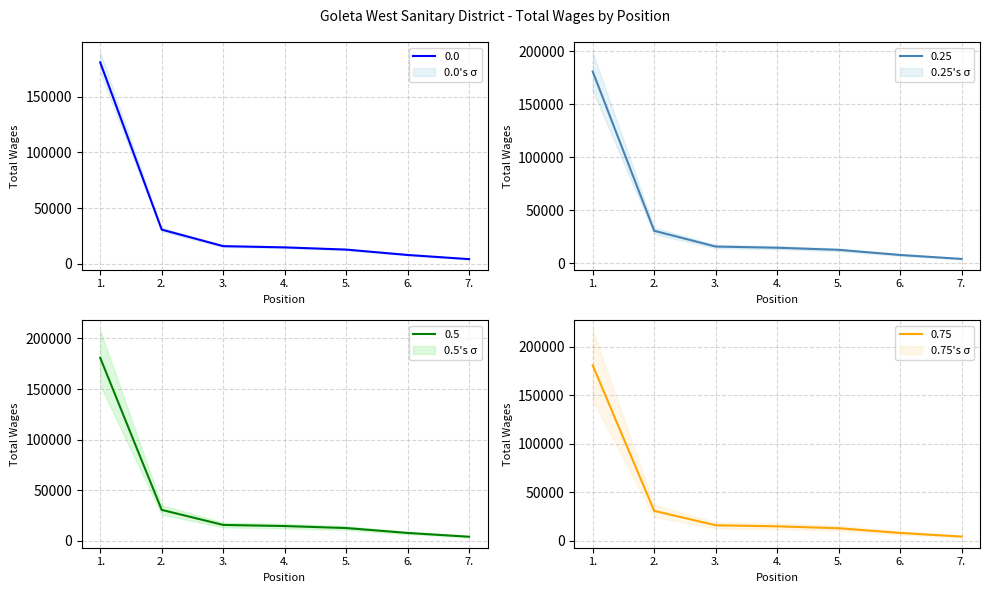

What is the label of the 3rd point from the right?

5.